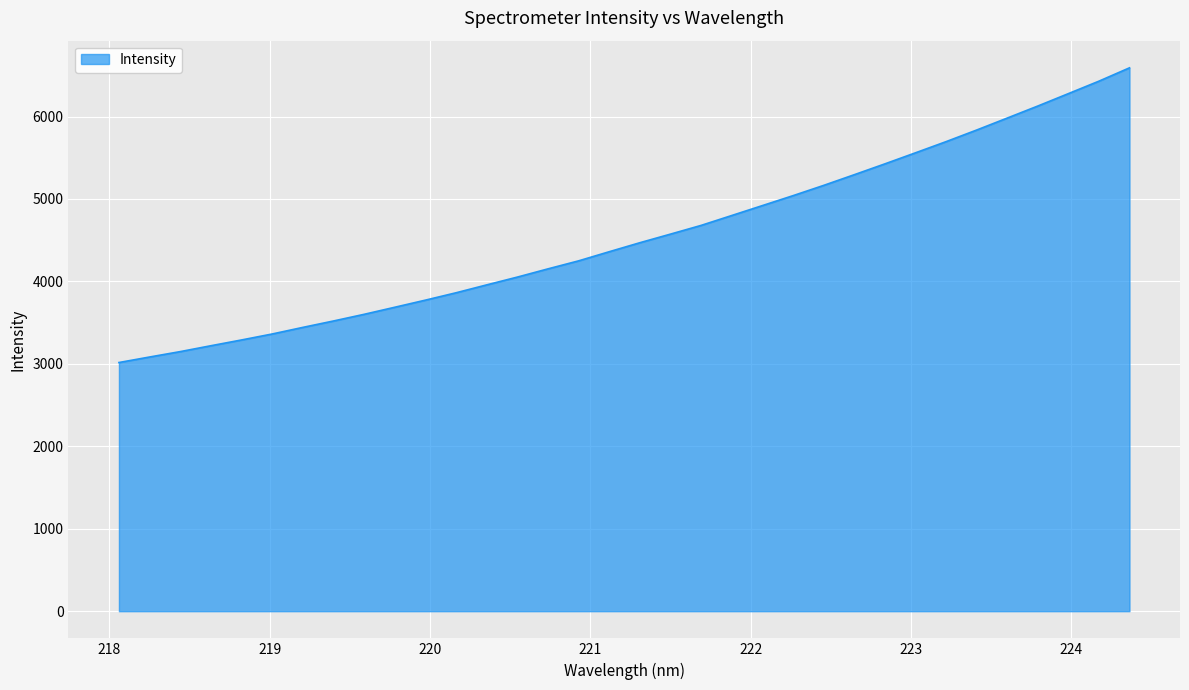

What is the greatest value displayed?

6590.9